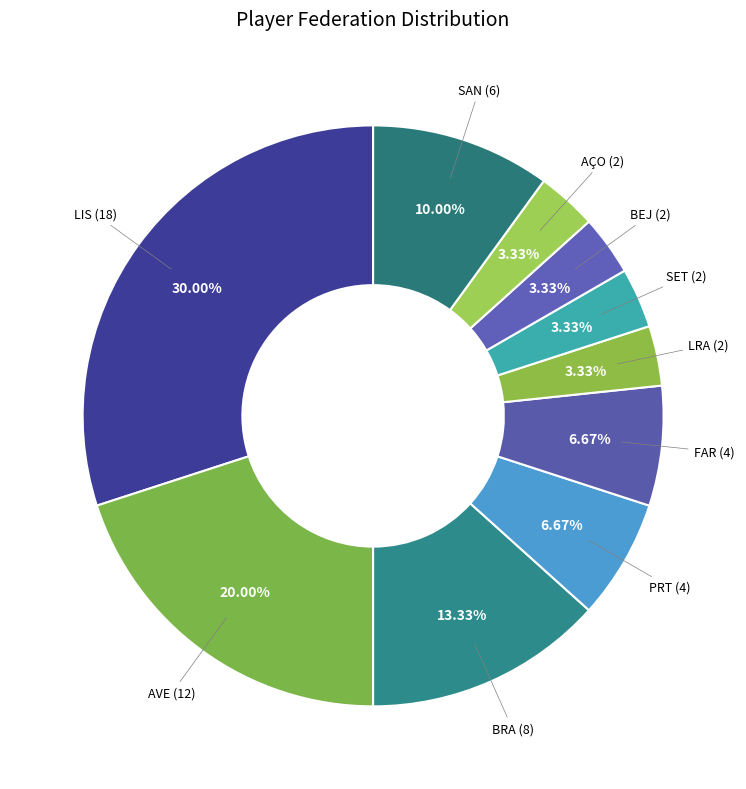

Is it true that FAR is 16% of the pie?

False